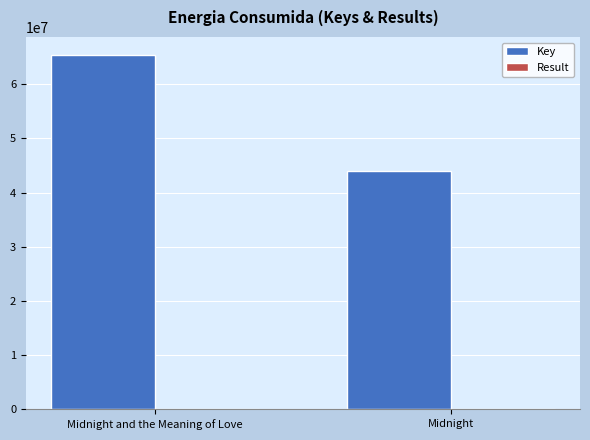

Is it true that Key equals 64070894 at Midnight?

False